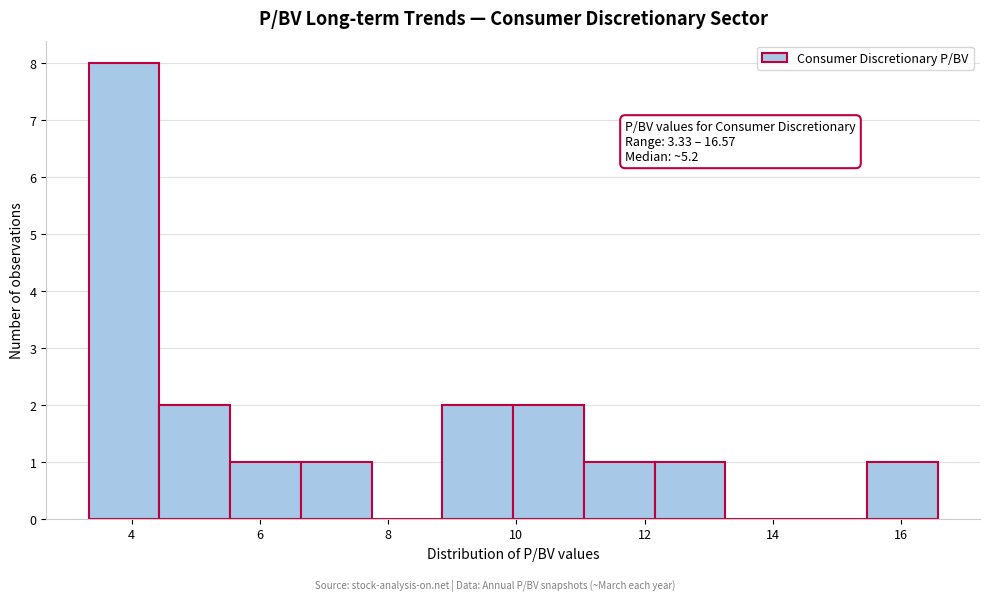

Which range on the x-axis has the tallest bar?

3.4 to 4.4